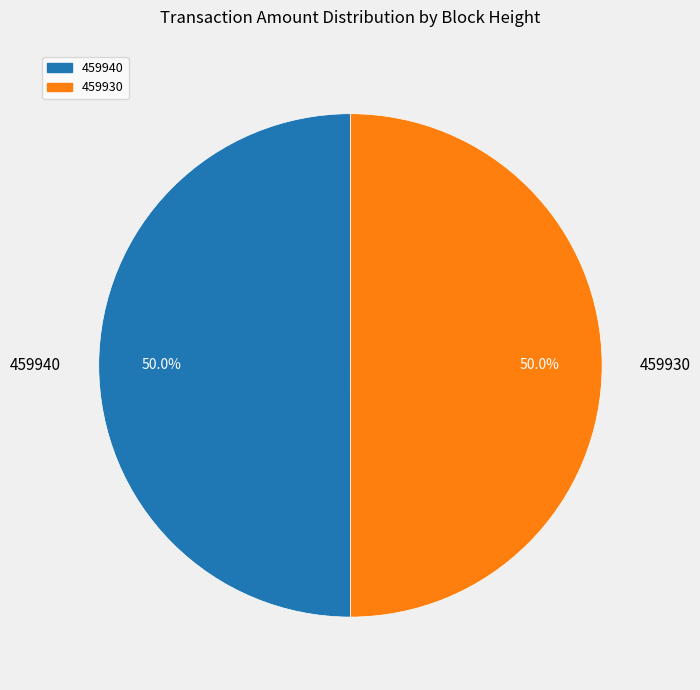

To the nearest percent, what portion does 459930 represent?

50%